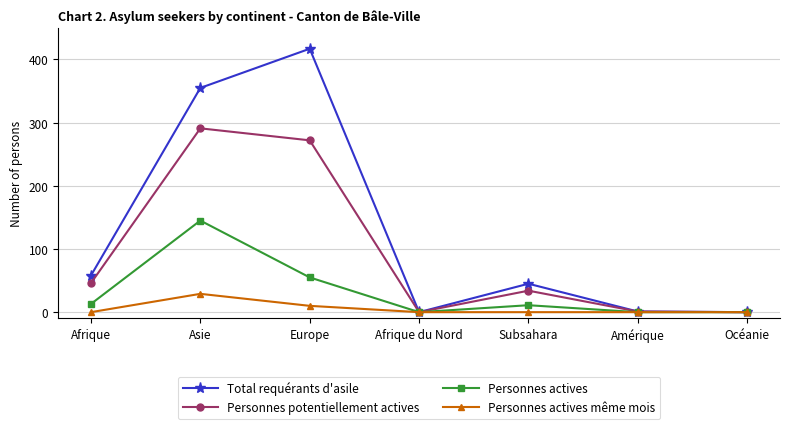

What is the label of the 1st point from the right?

Océanie